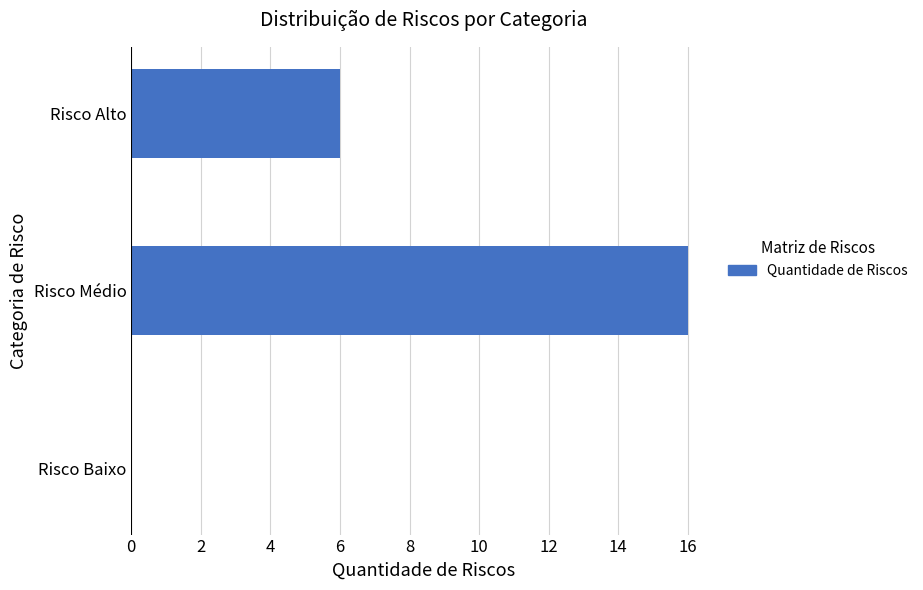

The chart shows a value of 0 at Risco Baixo. True or false?

True